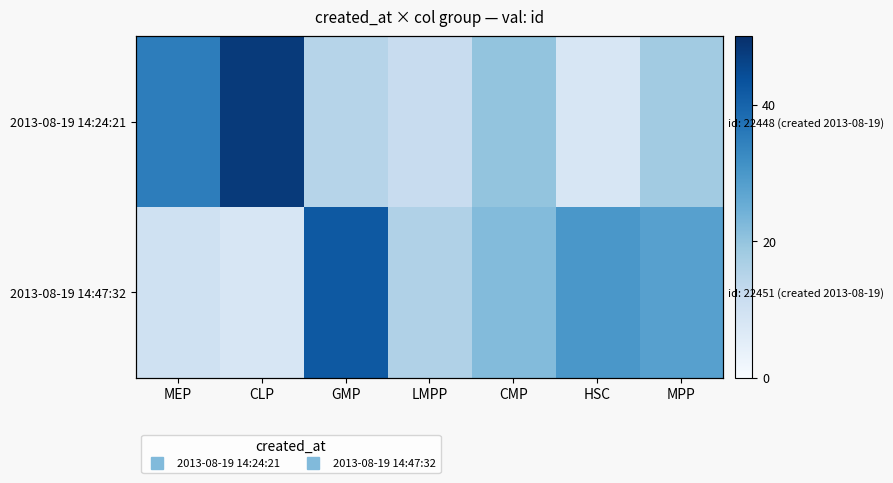

What is the lowest value of the 2013-08-19 14:24:21 series?

8